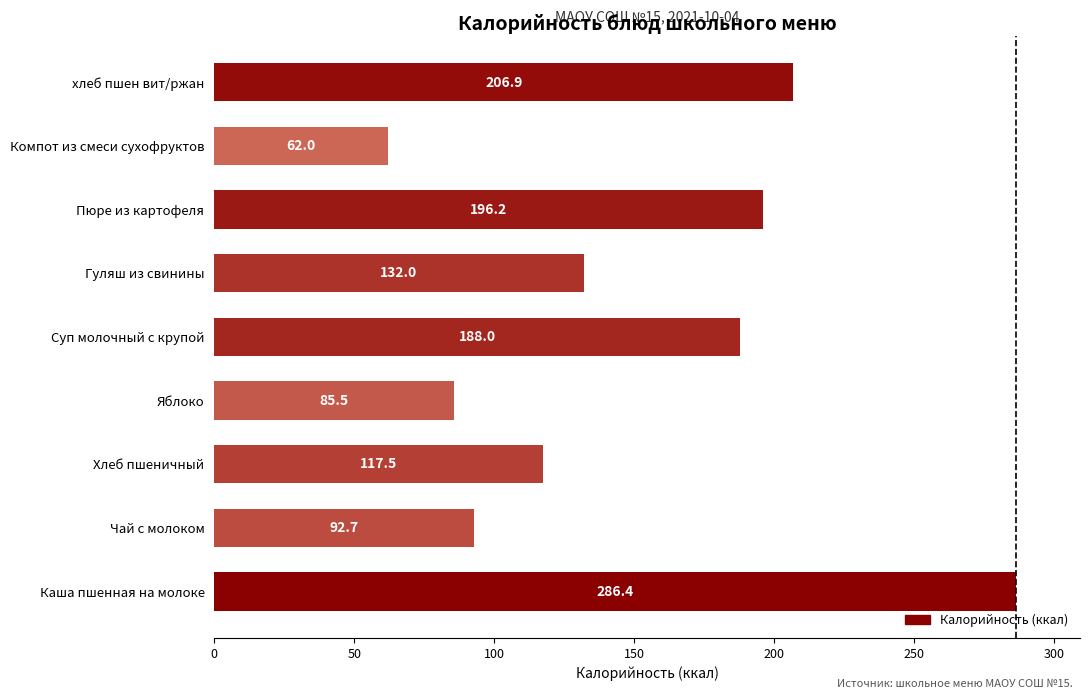

What is the smallest value displayed?

62.0